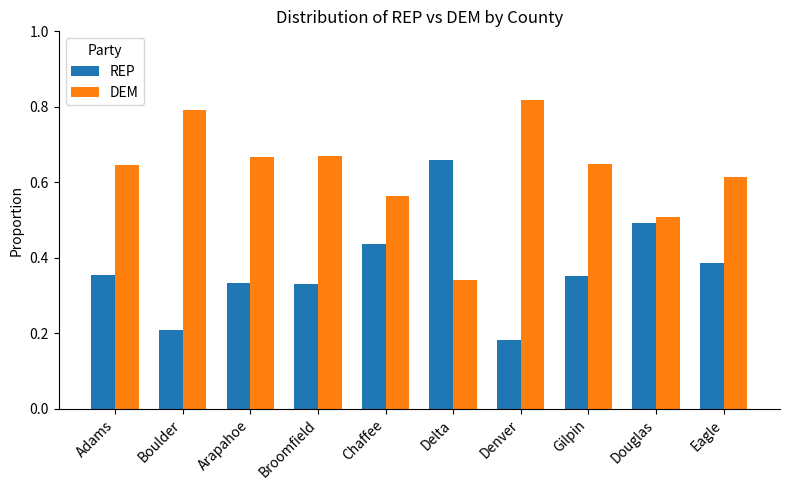

At which category does the chart reach its peak across all series?

Denver